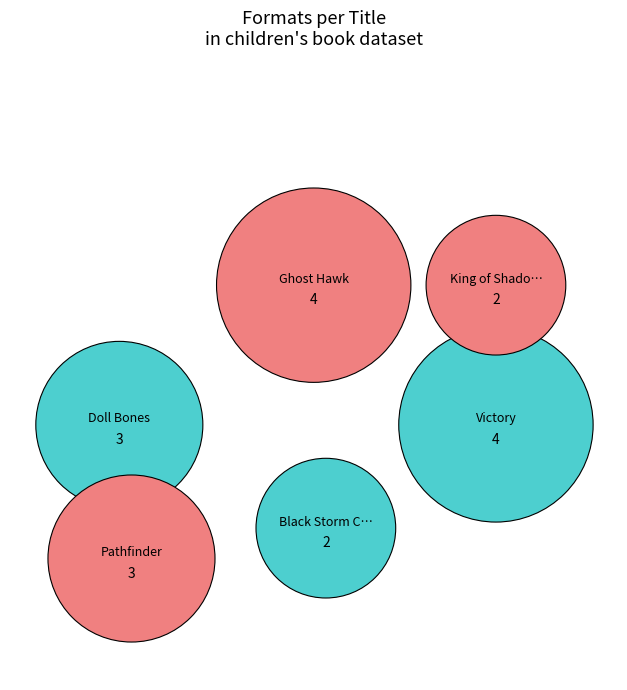

How much of the chart is everything except Black Storm Comin'?

88.9%